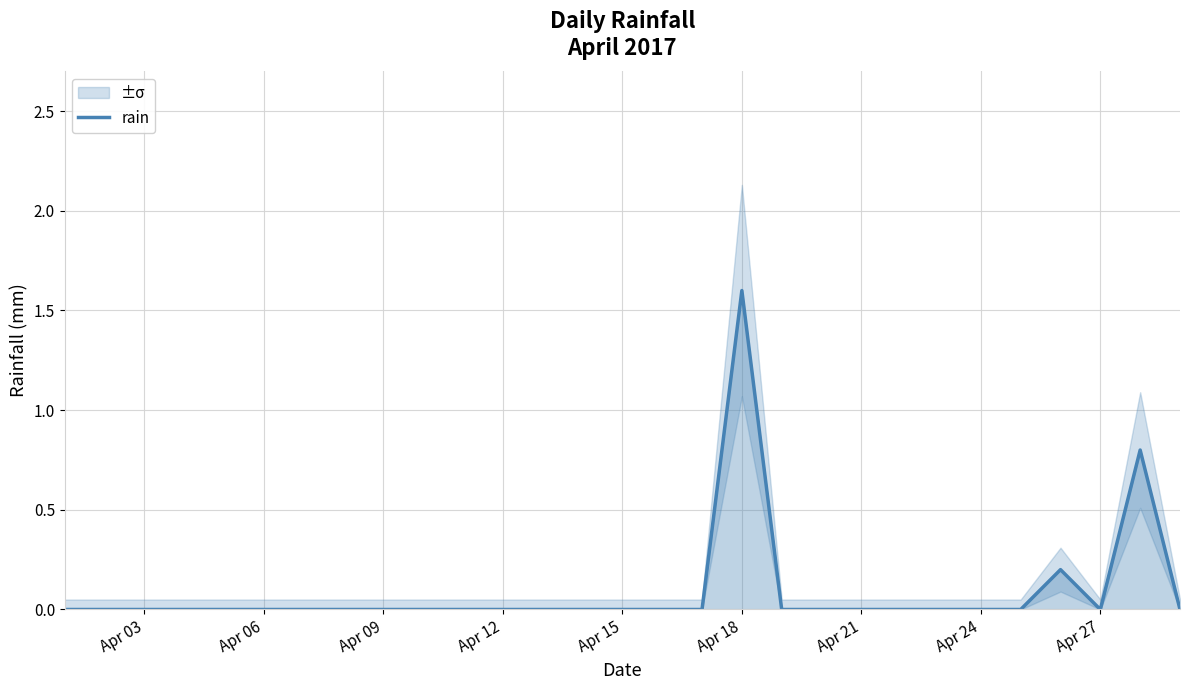

True or false: rain has a value of 0.0 at Apr 12.

True